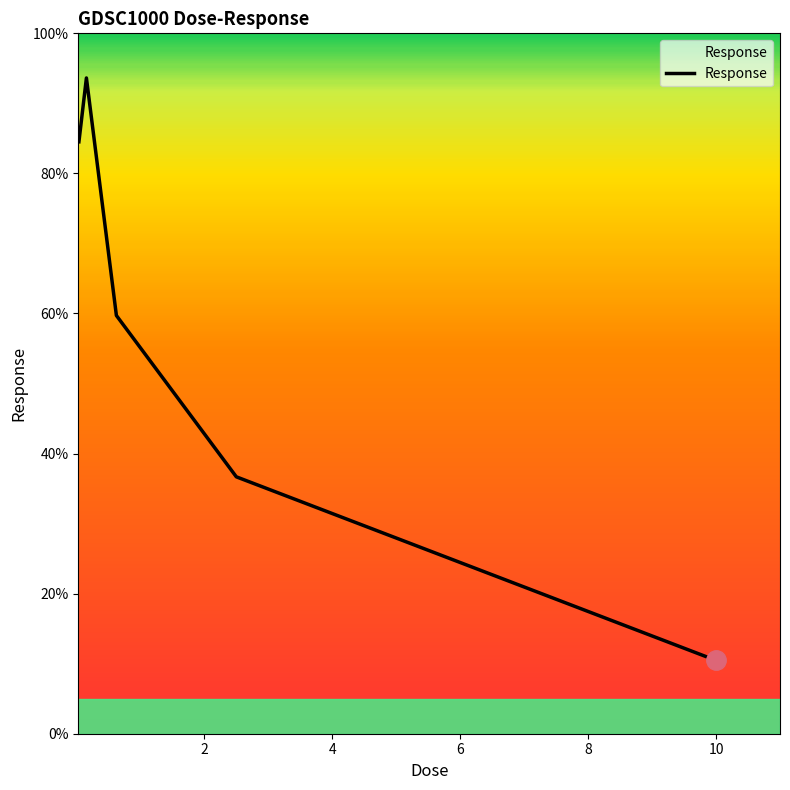

What is the difference between the maximum and minimum values?

83.2